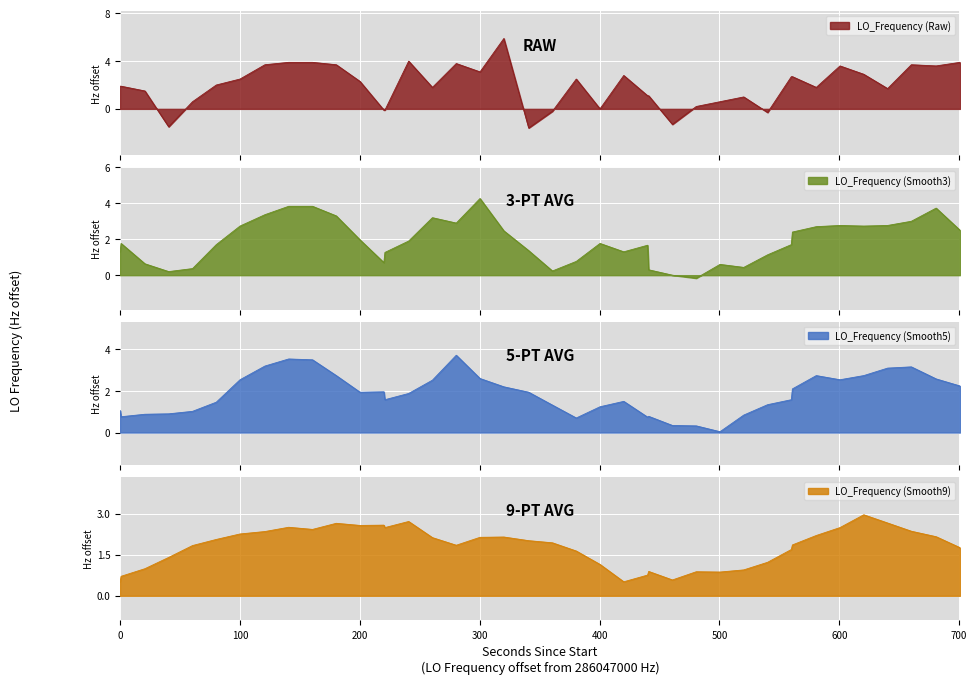

What is the difference between the maximum and minimum values?

7.5